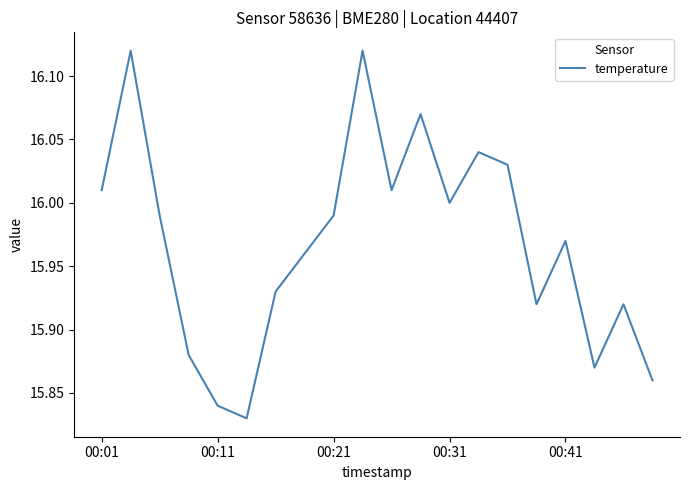

What is the difference between the maximum and minimum values?

0.3